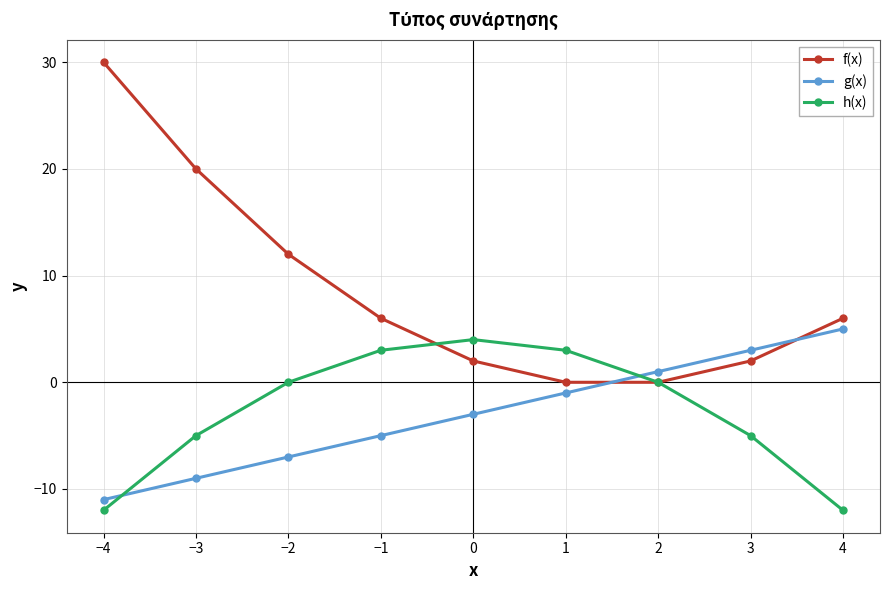

What is the maximum value shown in the chart?

30